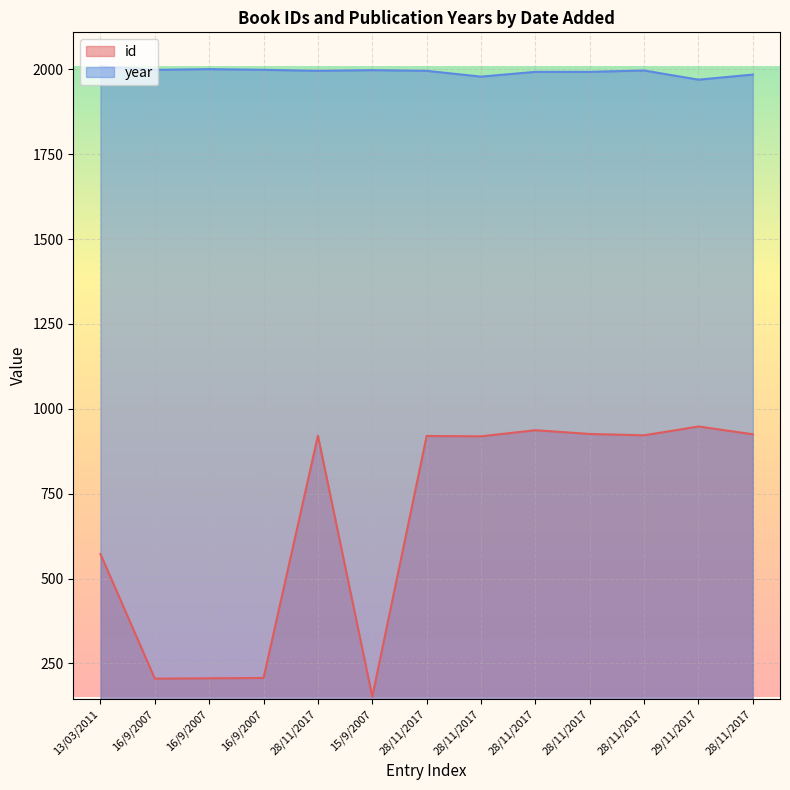

Between 29/11/2017 and 28/11/2017, which is larger?

29/11/2017